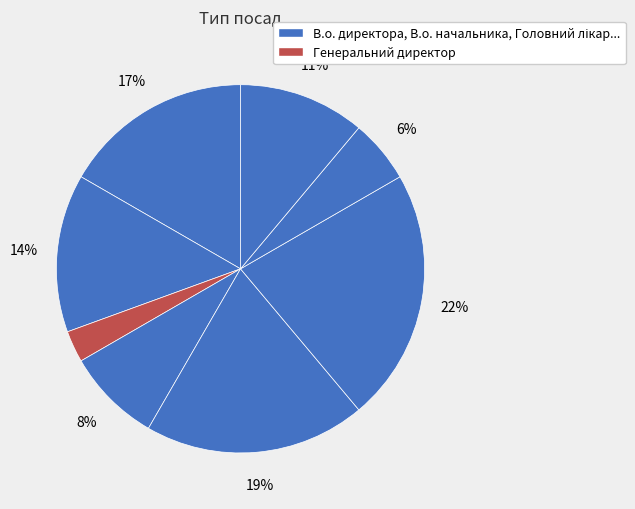

Rank the categories by value from lowest to highest.

Генеральний директор, Начальник, Головний лікар, Ректор, В.о. начальника, В.о. директора, Директор, Завідувач філією